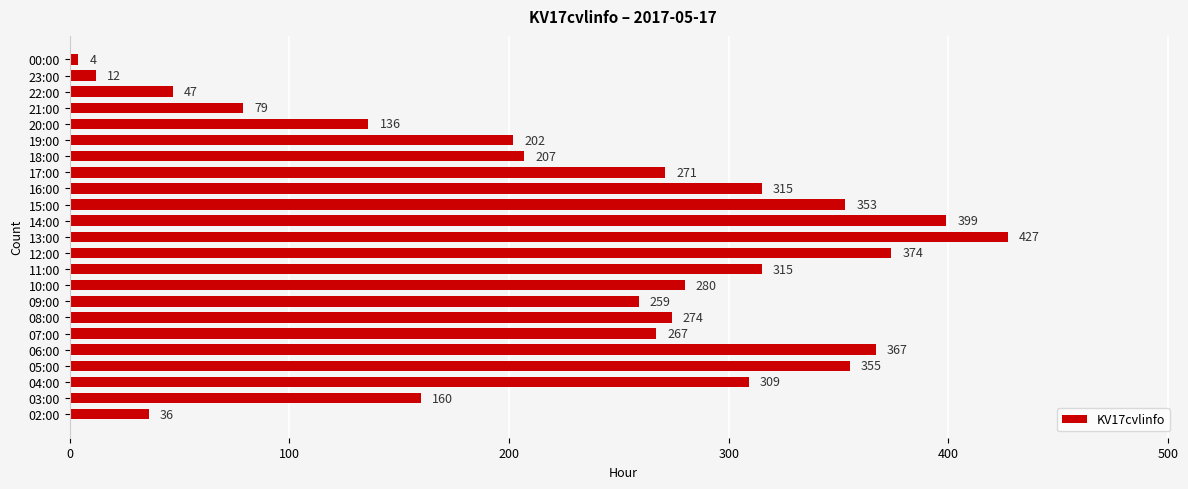

Which has a higher value, 07:00 or 15:00?

15:00